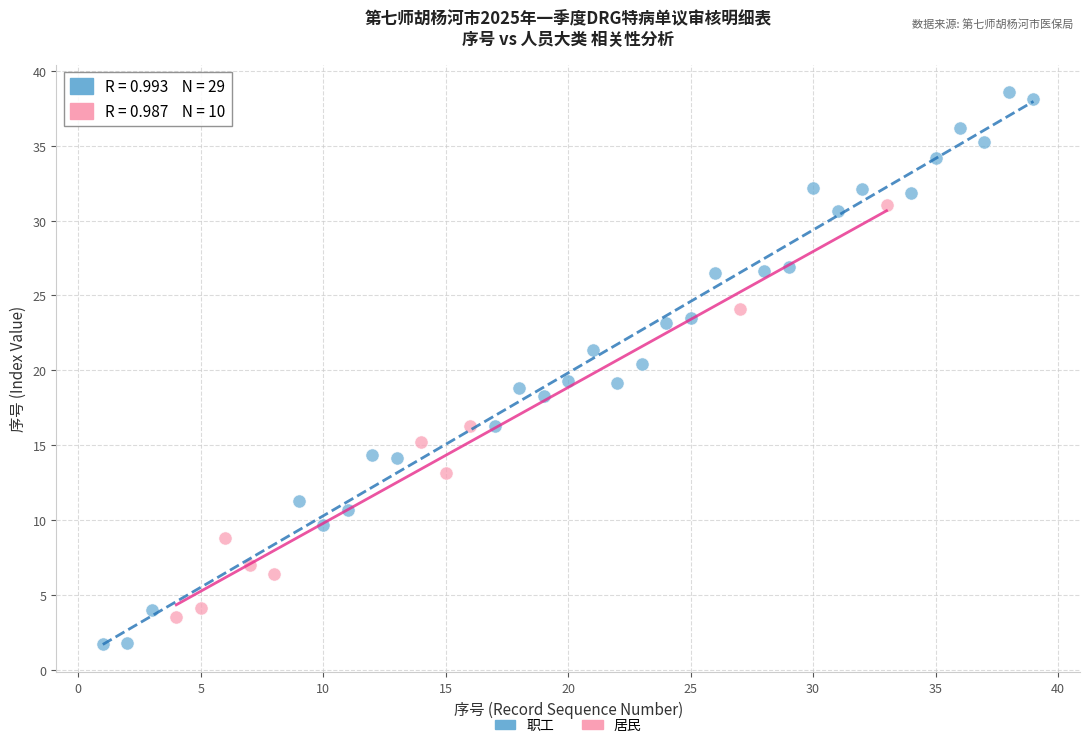

Which series reaches the minimum Y coordinate?

职工